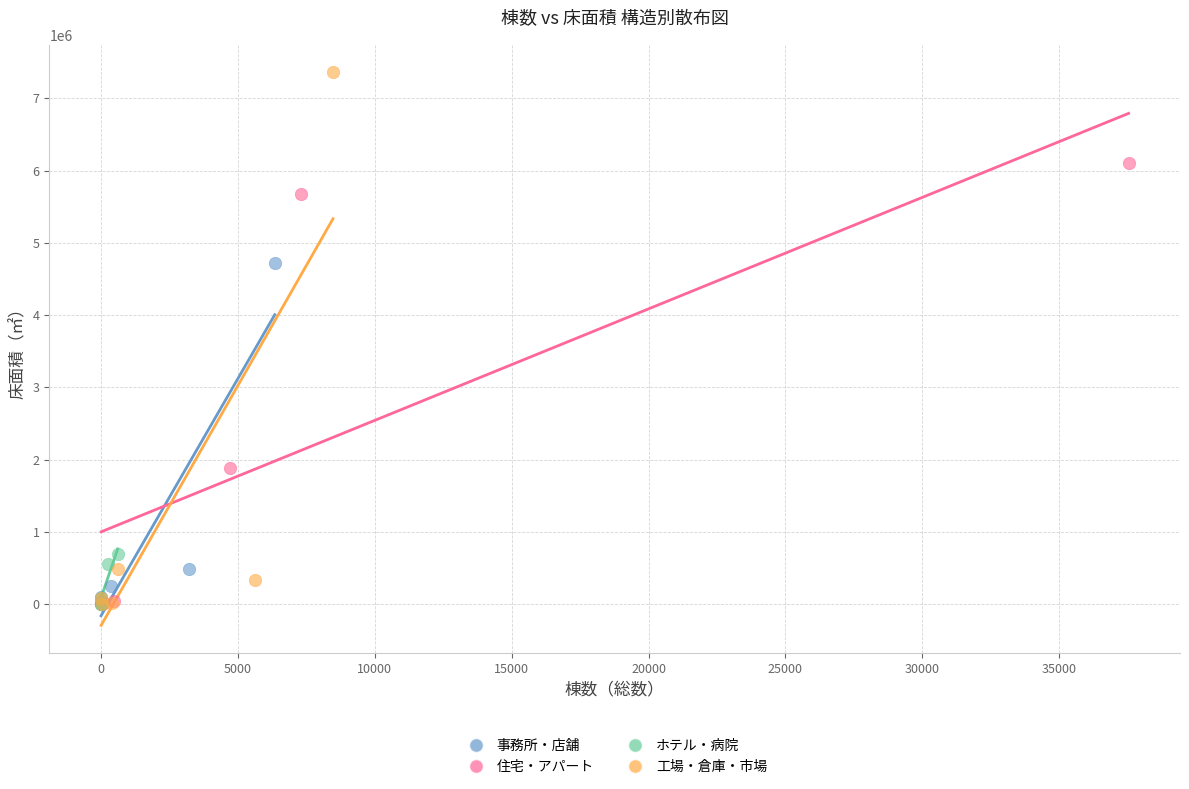

Which series reaches the maximum Y coordinate?

工場・倉庫・市場